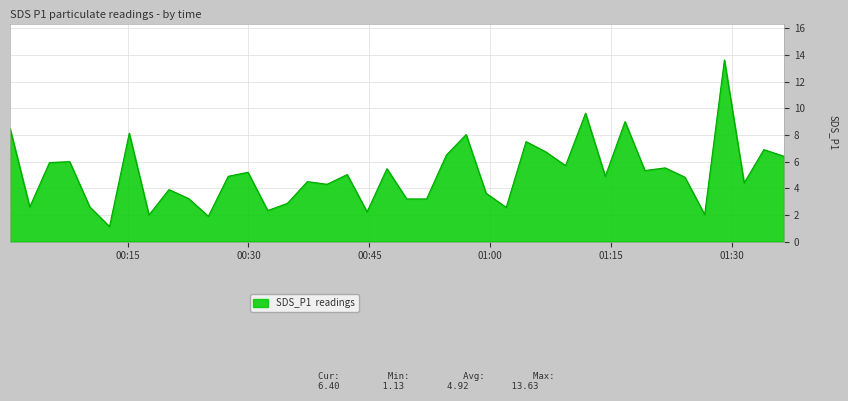

What is the smallest value displayed?

1.1